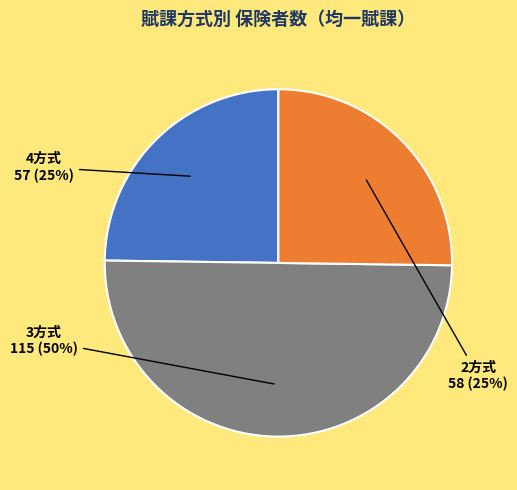

To the nearest percent, what is the average slice percentage?

33%